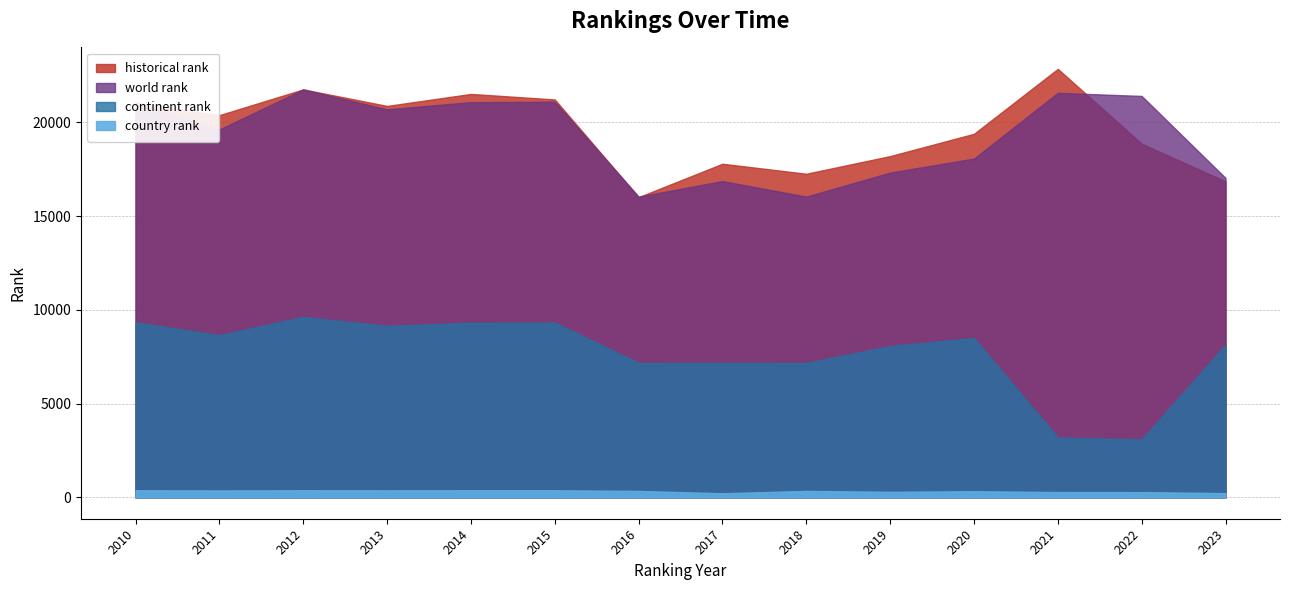

Which category has the lowest value in the historical rank series?

2016